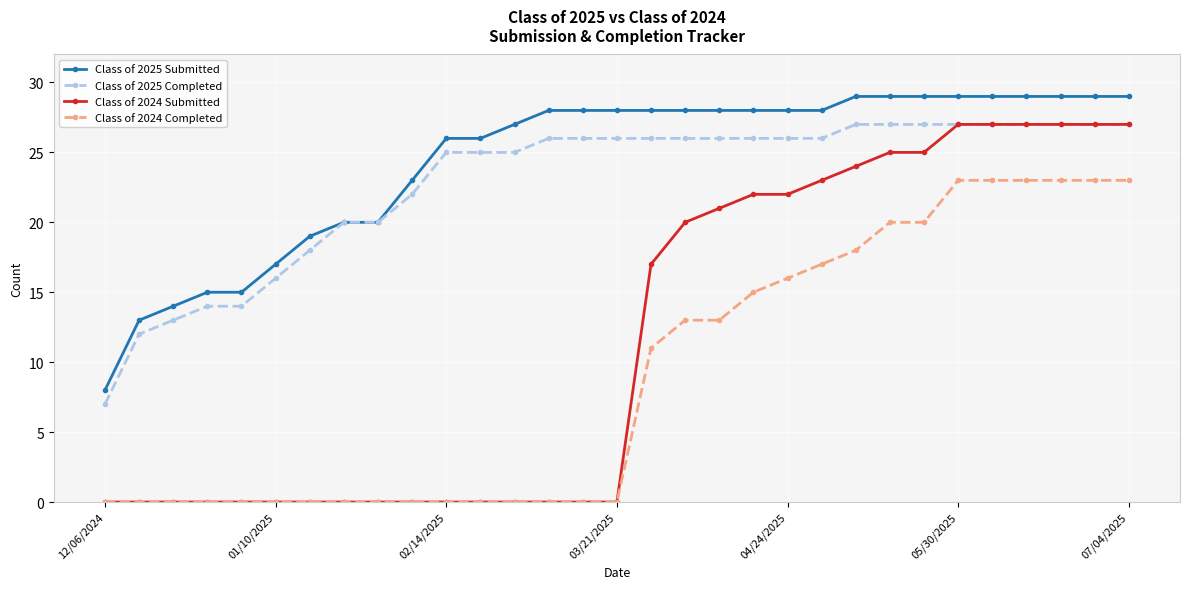

True or false: Class of 2025 Submitted and Class of 2024 Submitted cross at least once.

False